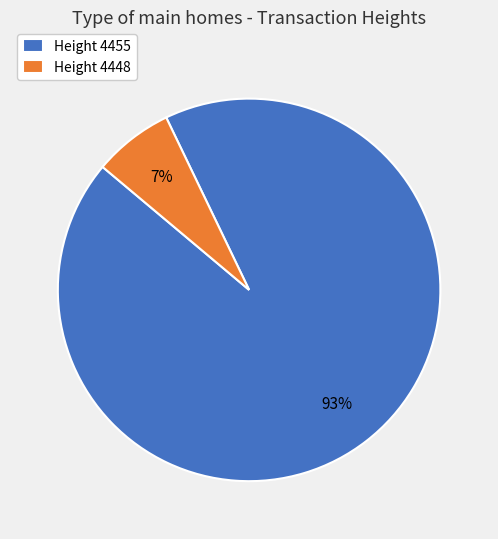

What is the majority slice?

Height 4455